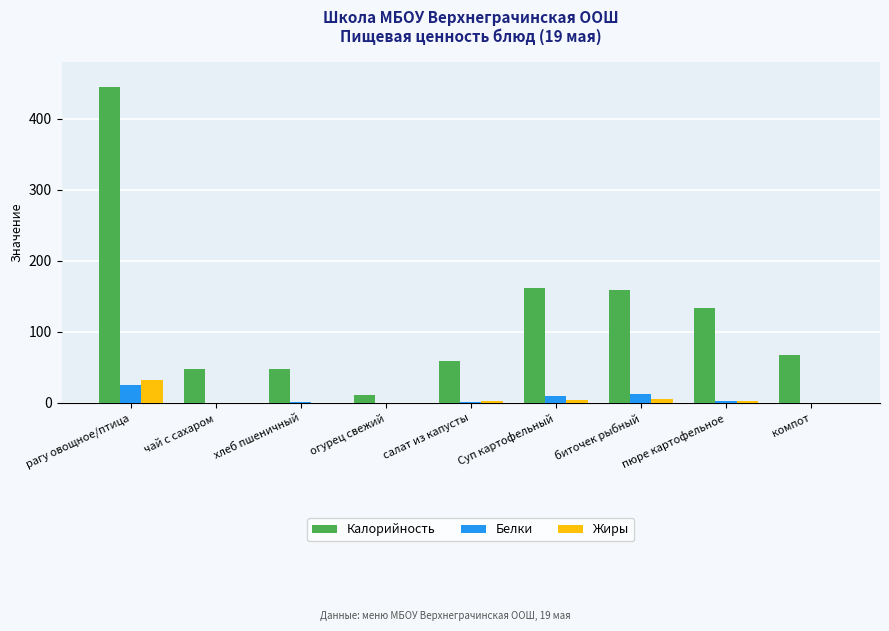

What is the sum of the Калорийность values at пюре картофельное and хлеб пшеничный?

181.0